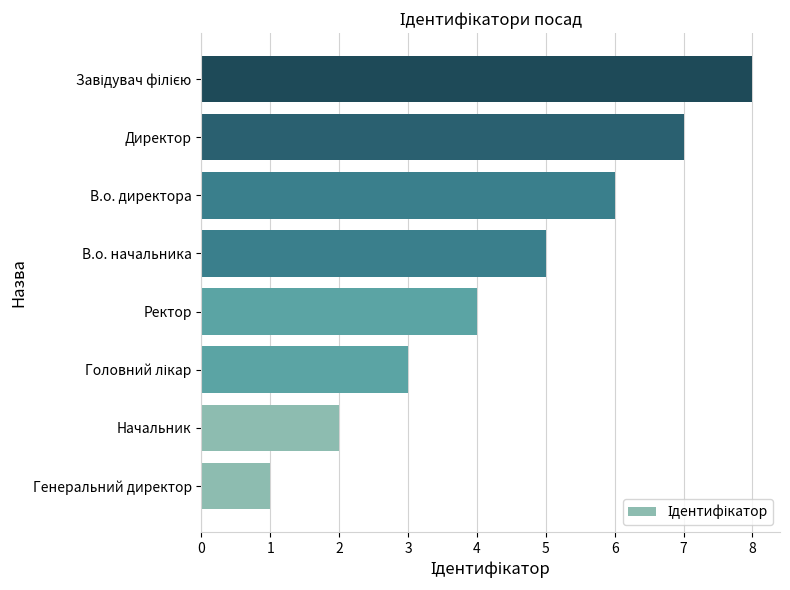

The chart shows a value of 10 at В.о. директора. True or false?

False